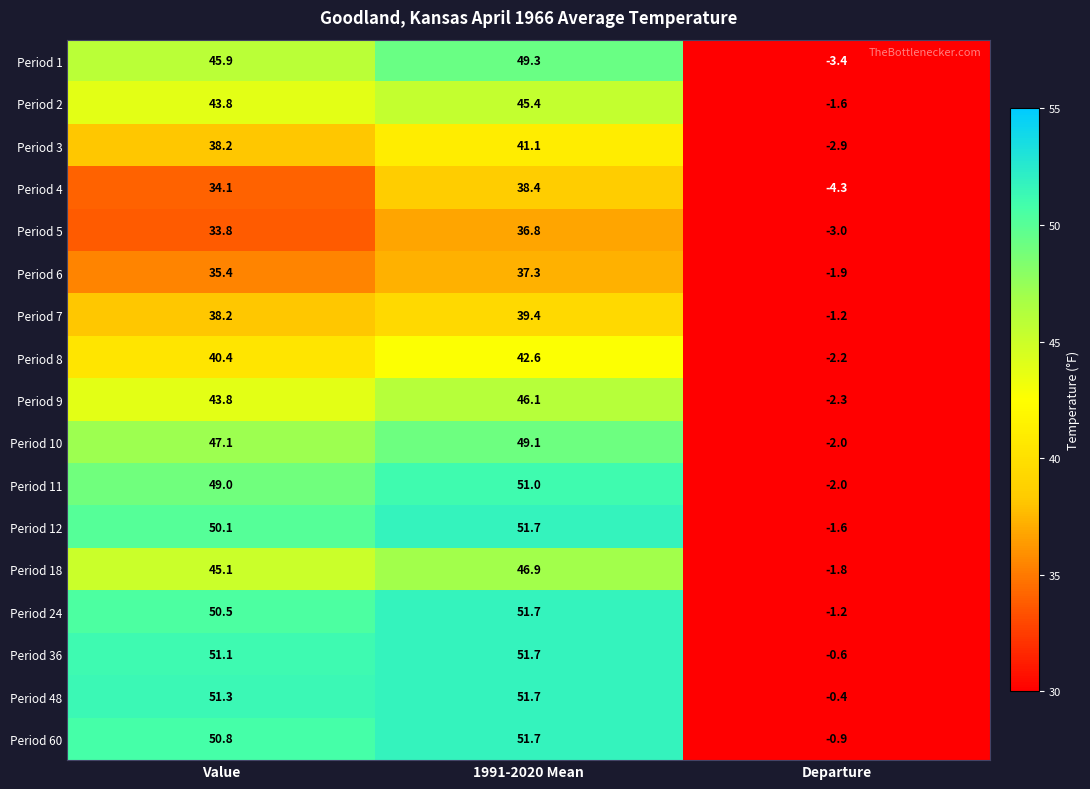

Rank the categories by Period 60 value from highest to lowest.

1991-2020 Mean, Value, Departure